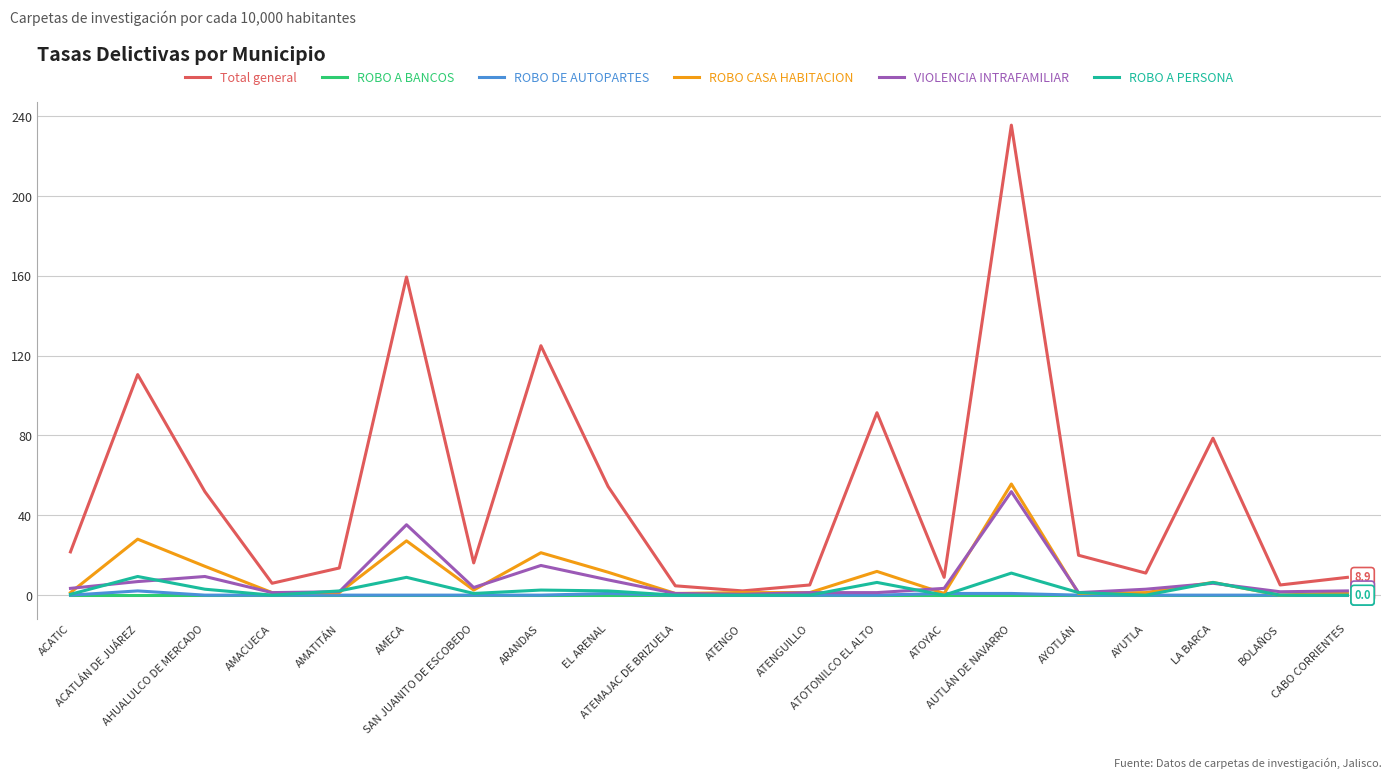

What is the maximum value for ROBO CASA HABITACION?

55.7